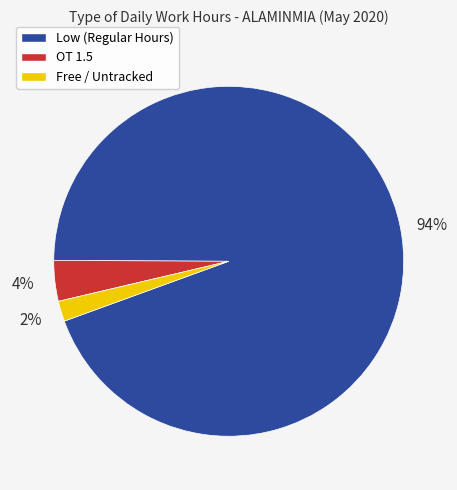

Rank the categories by value from highest to lowest.

Low (Regular Hours), OT 1.5, Free / Untracked